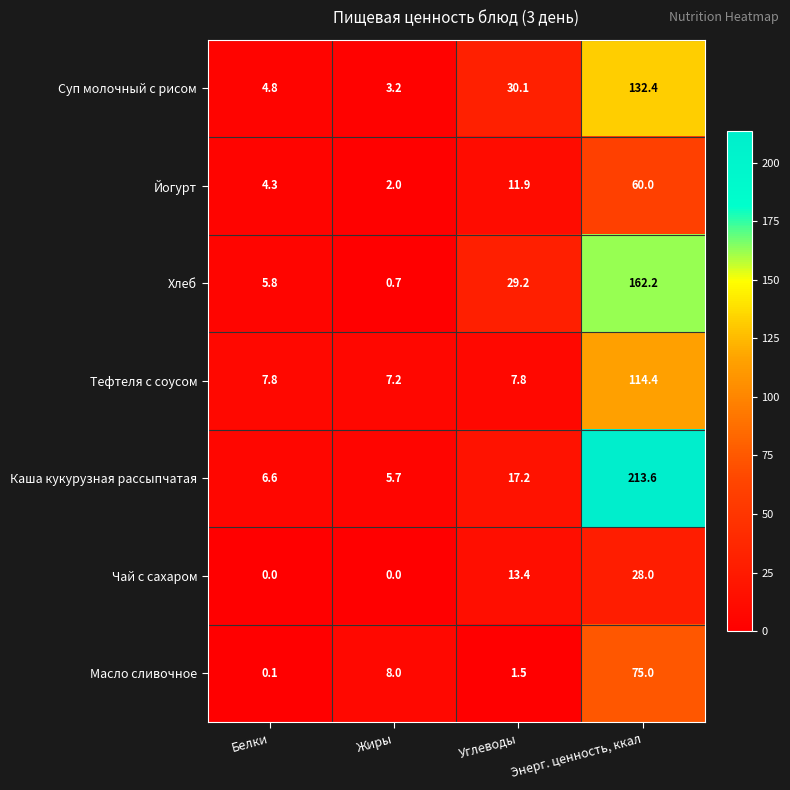

At which label does Масло сливочное reach its minimum?

Белки